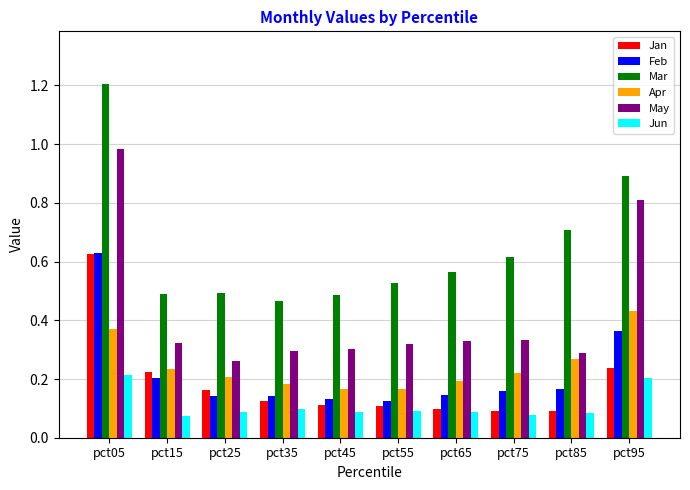

How many bars are there in total?

60